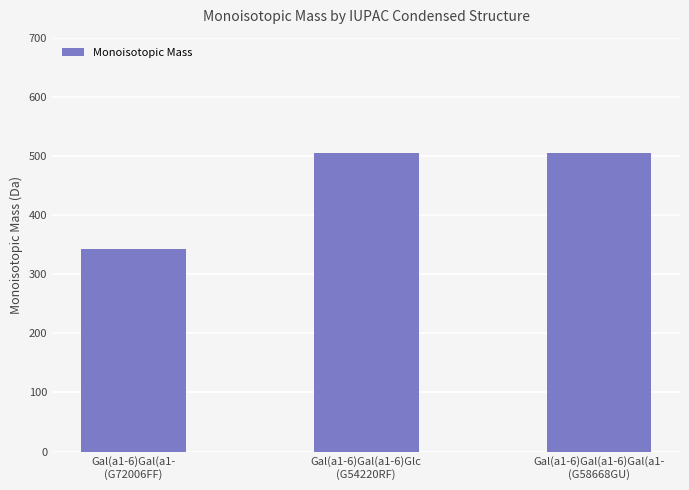

Which label corresponds to the smallest value in the chart?

Gal(a1-6)Gal(a1-
(G72006FF)